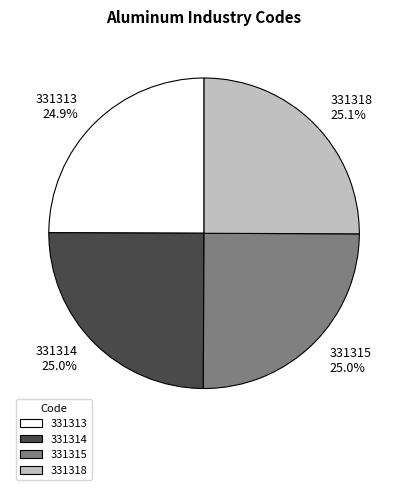

To the nearest percent, what is the combined percentage of 331318 and 331313?

50%